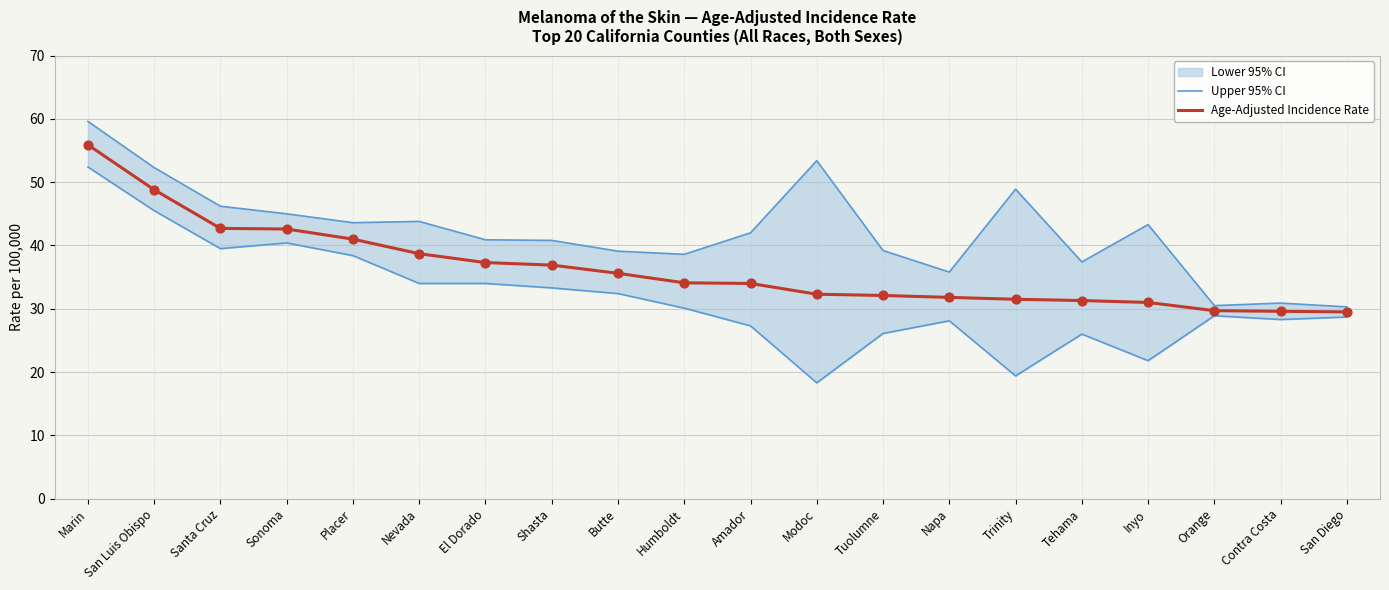

Which series has the largest total across all categories?

Upper 95% CI